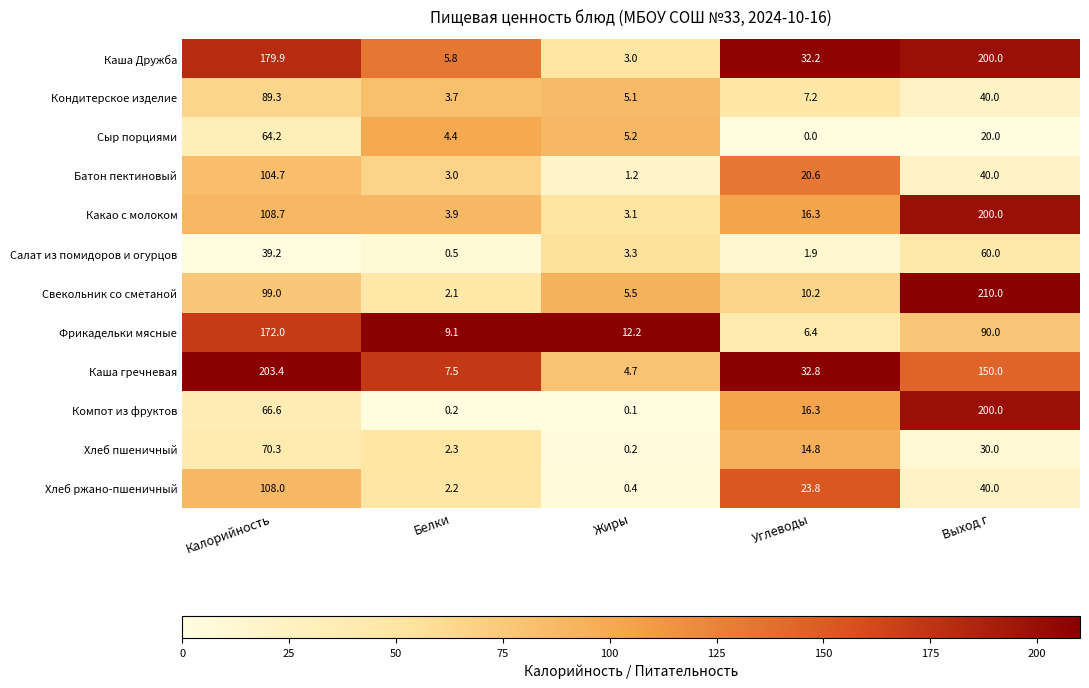

At Калорийность, list the series in order from smallest to largest.

Салат из помидоров и огурцов, Сыр порциями, Компот из фруктов, Хлеб пшеничный, Кондитерское изделие, Свекольник со сметаной, Батон пектиновый, Хлеб ржано-пшеничный, Какао с молоком, Фрикадельки мясные, Каша Дружба, Каша гречневая